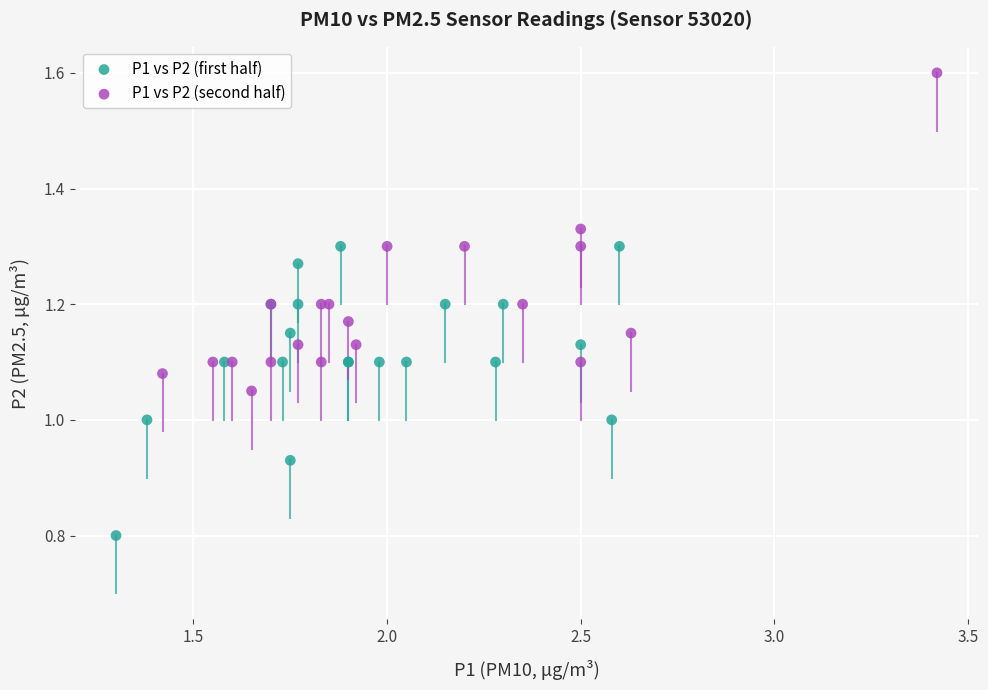

Which series contains the highest Y value?

P1 vs P2 (second half)